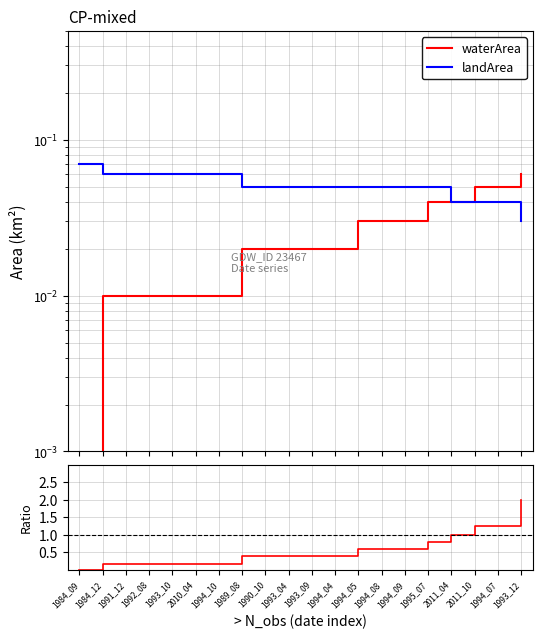

Is this an area chart (filled region under the line)?

No